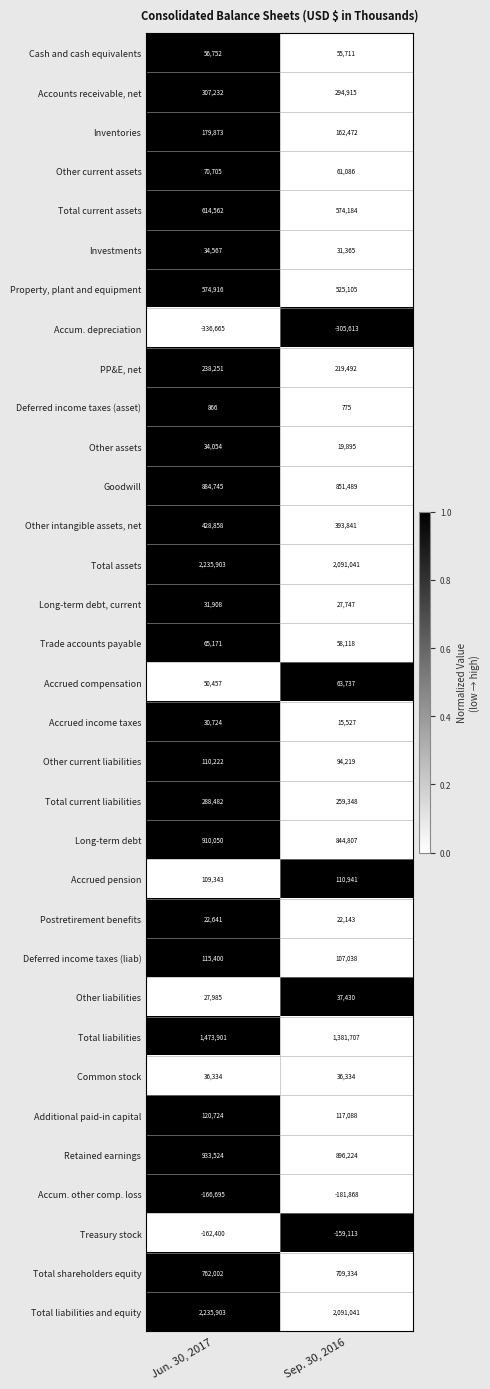

What is the maximum value shown in the chart?

2235903